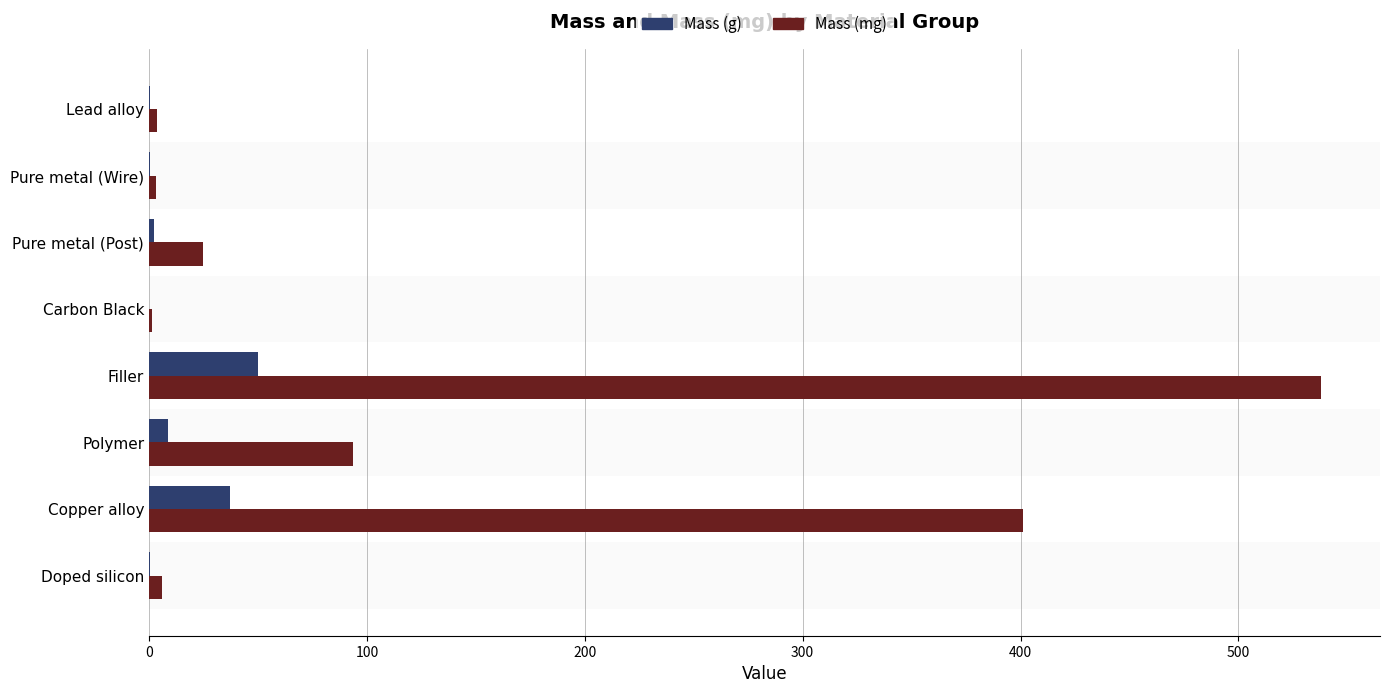

How many distinct data groups are displayed?

2